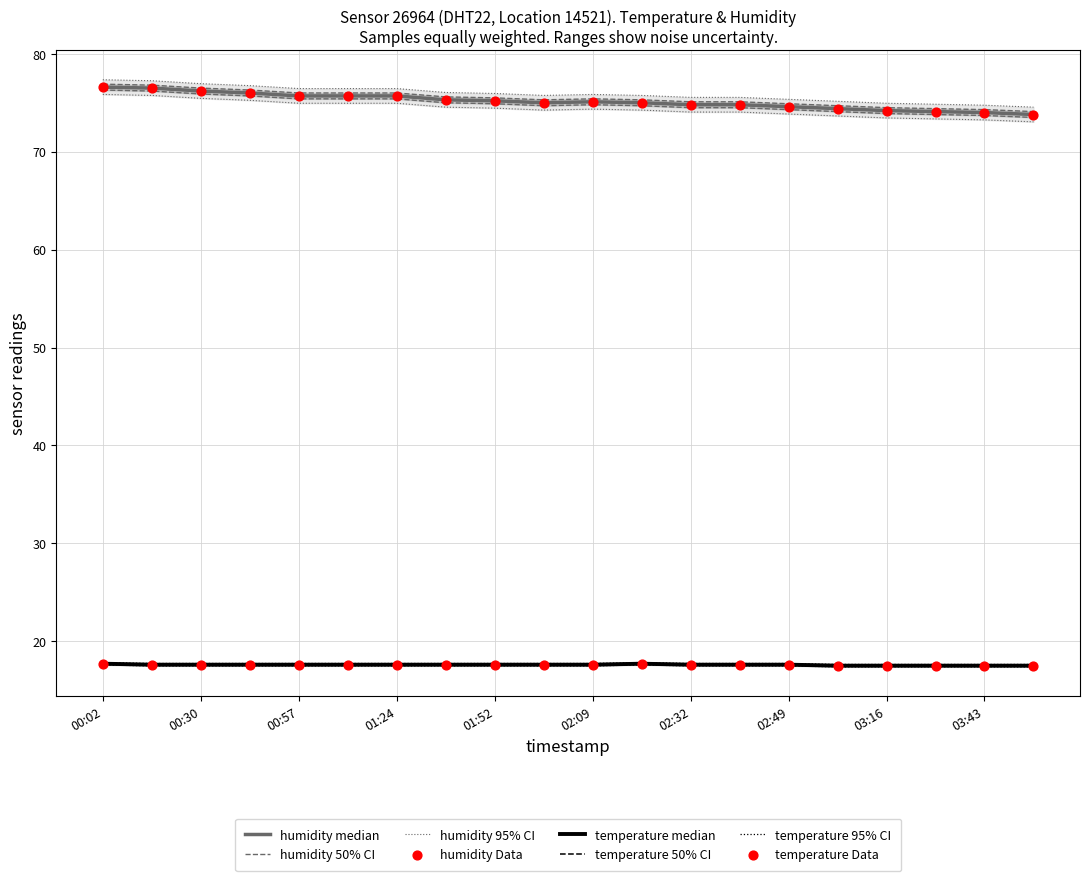

At how many categories does at least one series exceed 61?

20